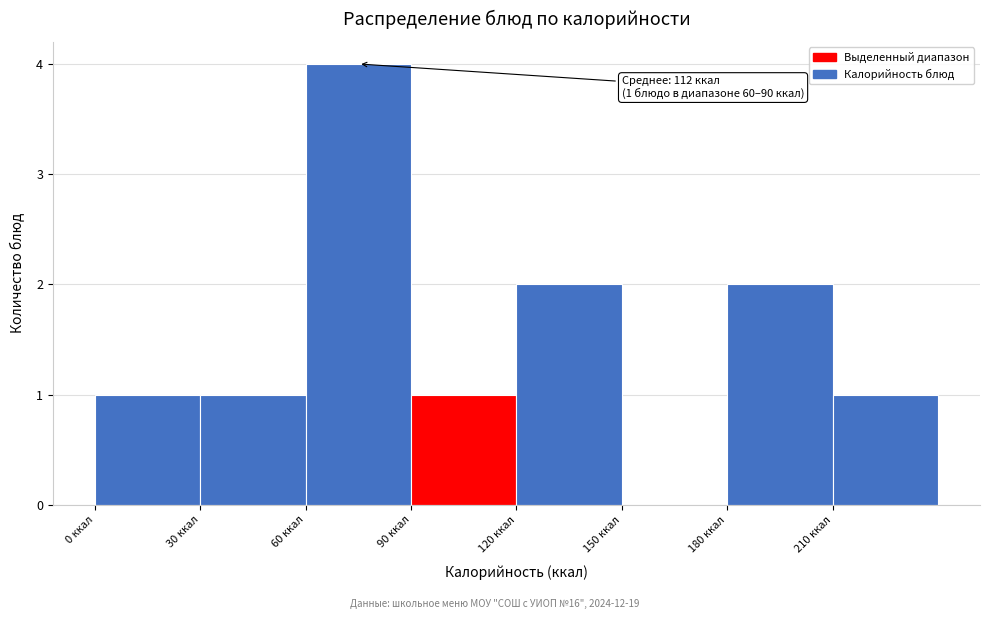

Which range on the x-axis has the tallest bar?

60 to 90